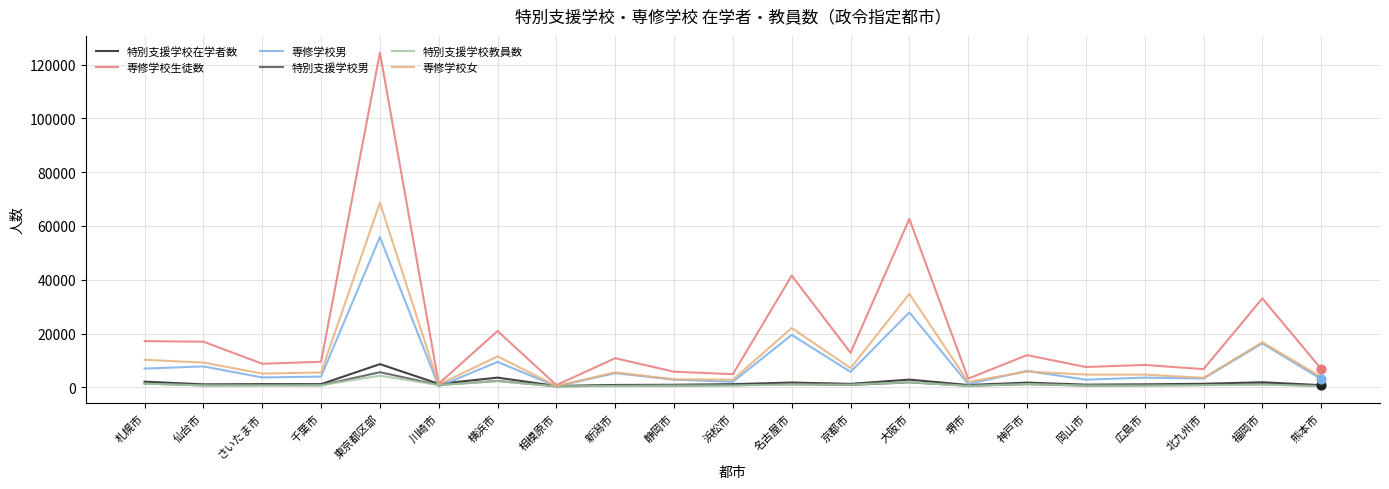

What are all the series names shown in the legend?

特別支援学校在学者数, 専修学校生徒数, 専修学校男, 特別支援学校男, 特別支援学校教員数, 専修学校女